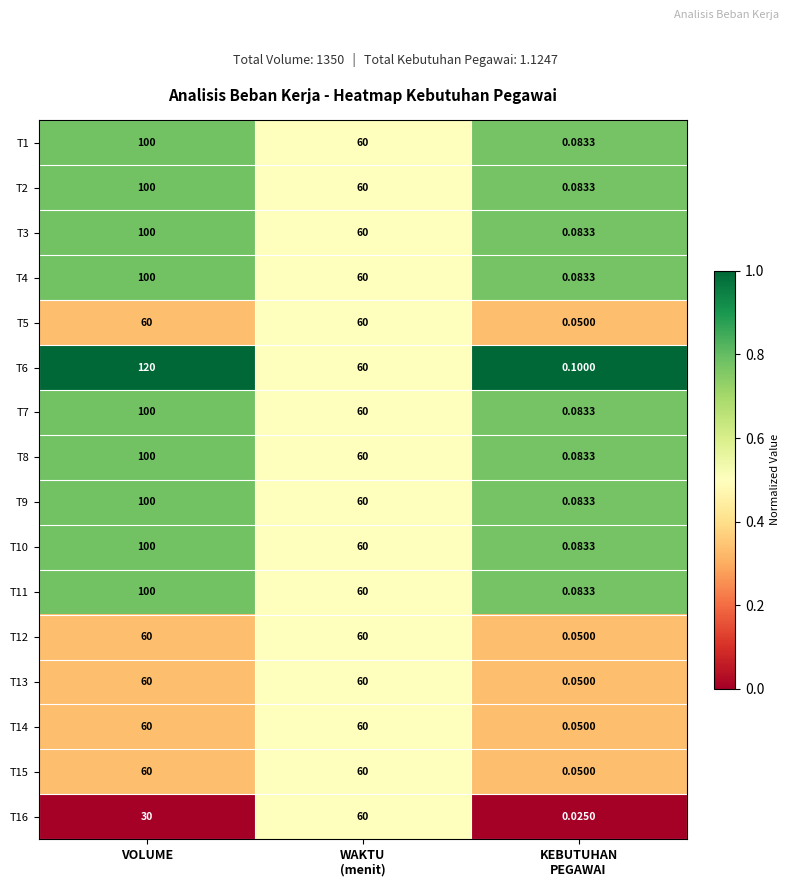

Count the number of data series in this chart.

16